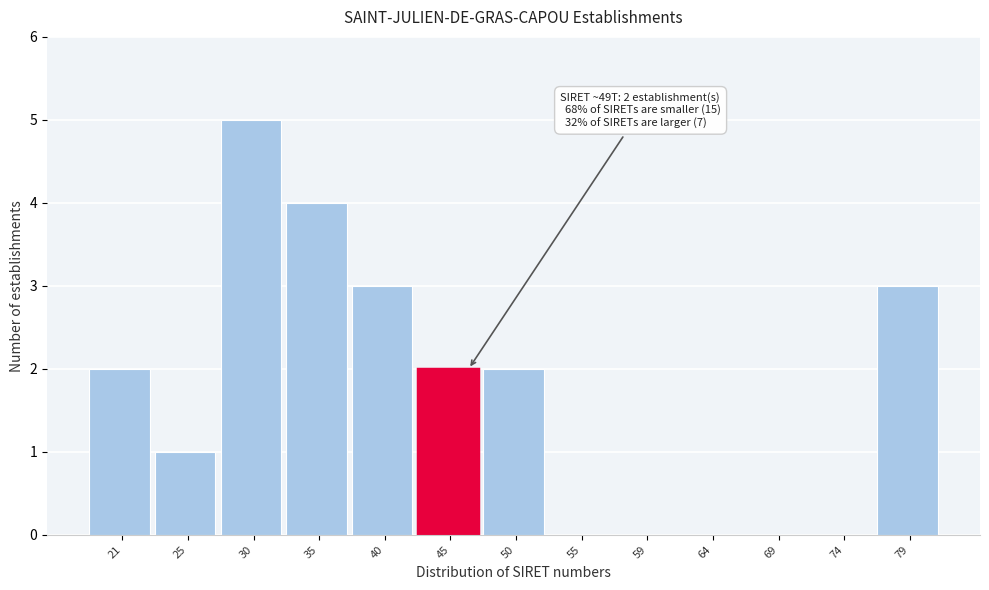

Reading left to right, what are all the values shown in this chart?

21=2	25=1	30=5	35=4	40=3	45=2	50=2	55=0	59=0	64=0	69=0	74=0	79=3